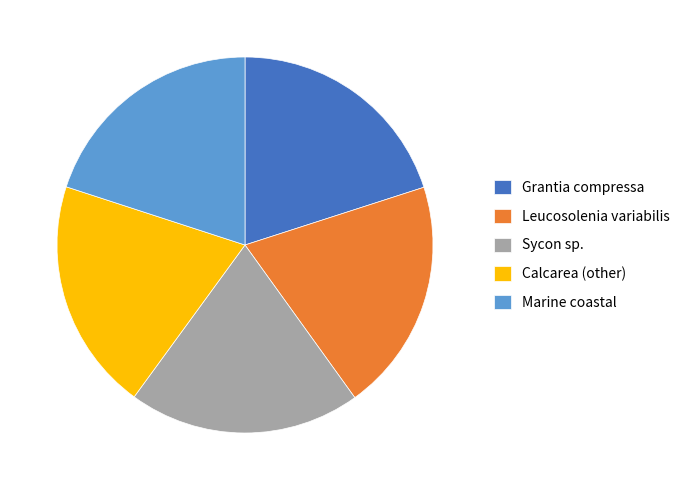

Is it true that Marine coastal is 32% of the pie?

False